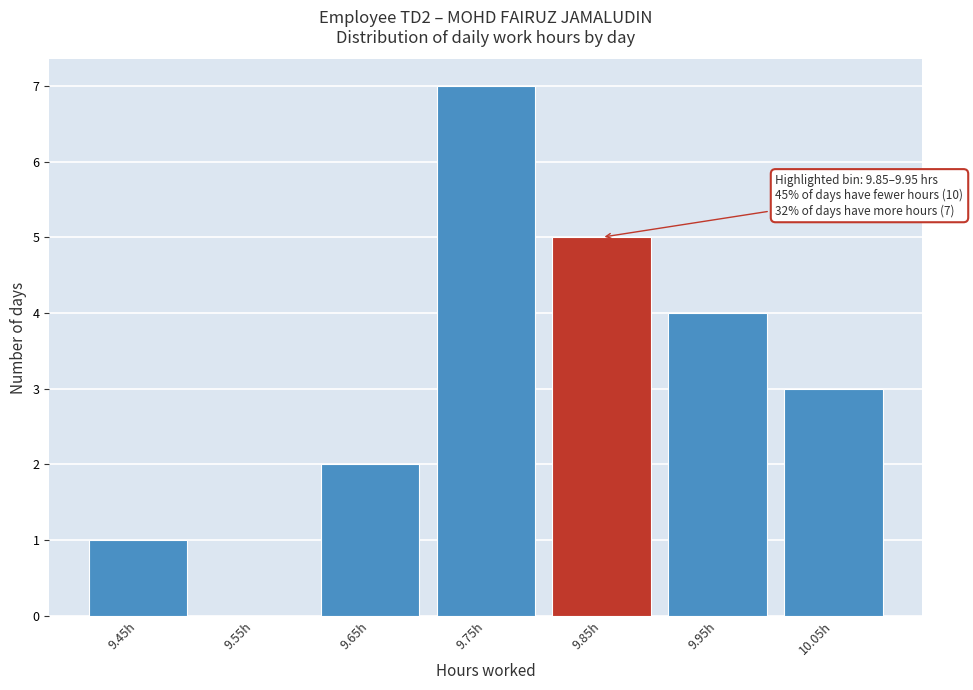

Reading left to right, transcribe all the data shown in this chart.

9.45h=1	9.55h=0	9.65h=2	9.75h=7	9.85h=5	9.95h=4	10.05h=3